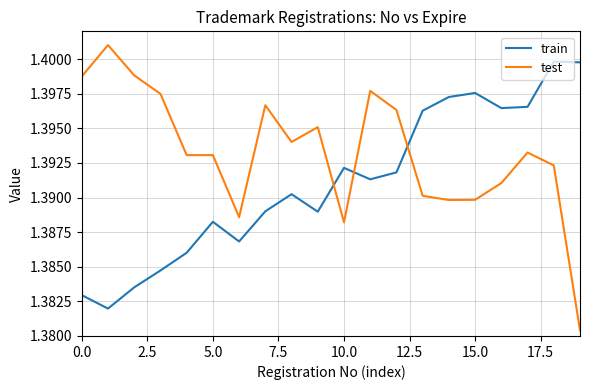

Which series has the largest range (max minus min)?

test